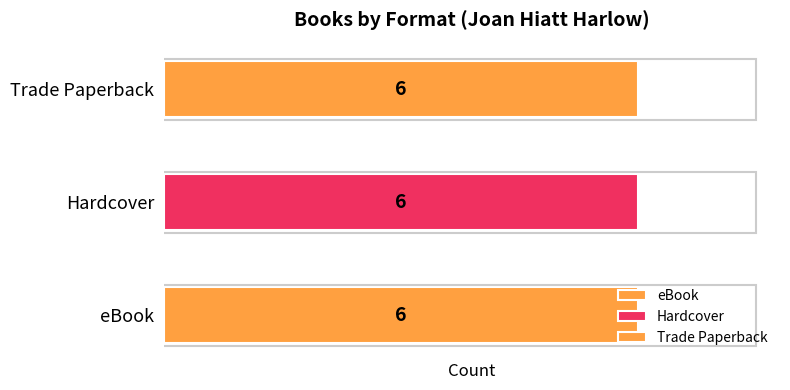

Which series has the largest range (max minus min)?

eBook